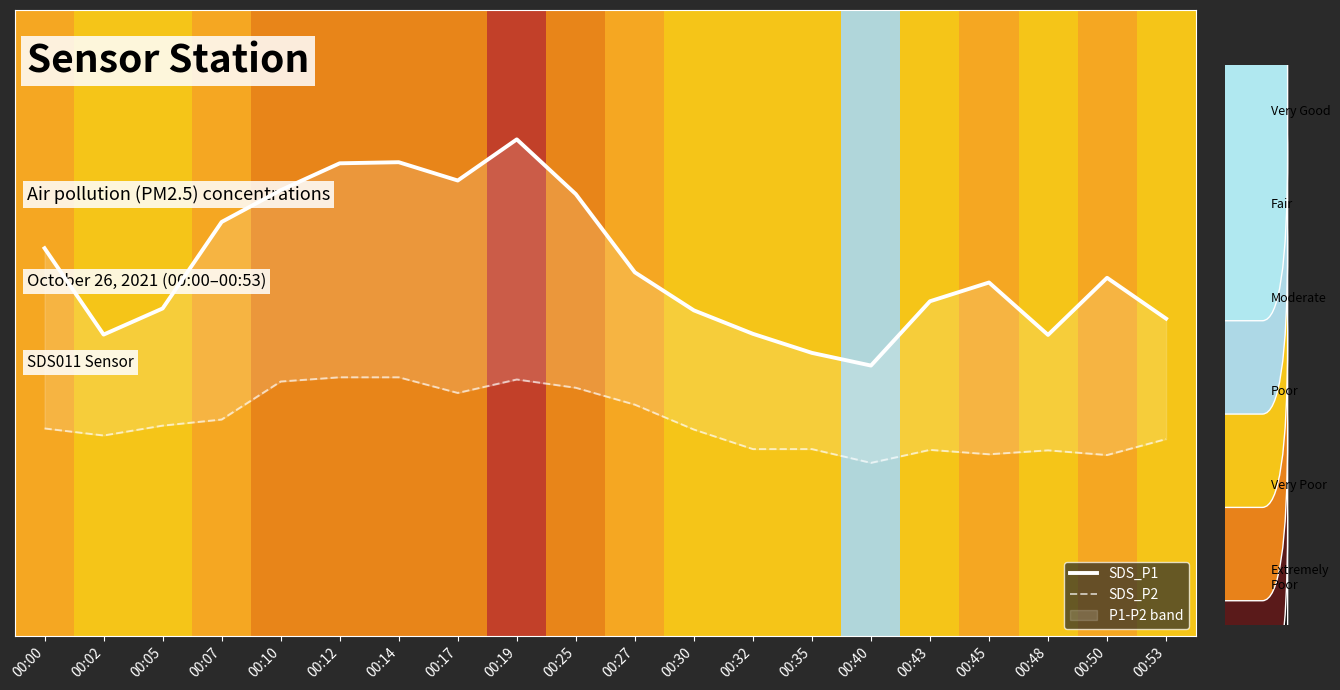

True or false: SDS_P2 and SDS_P1 intersect in this chart.

False